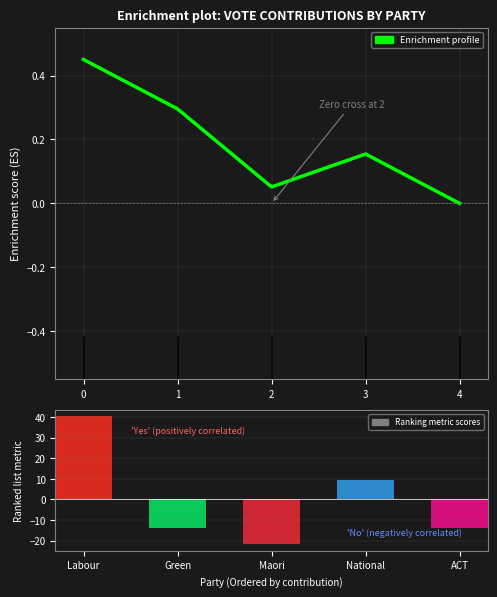

What is the lowest value of the Ranking metric scores series?

-21.8